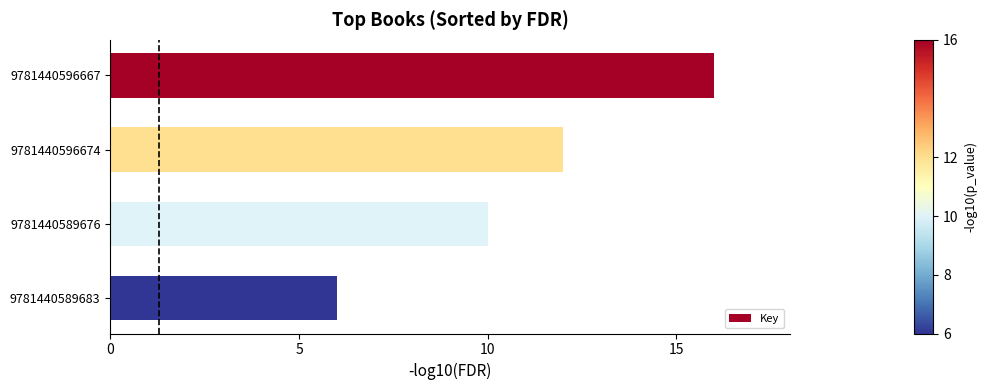

Approximately how many times larger is the value at 9781440589676 compared to 9781440596667?

0.6